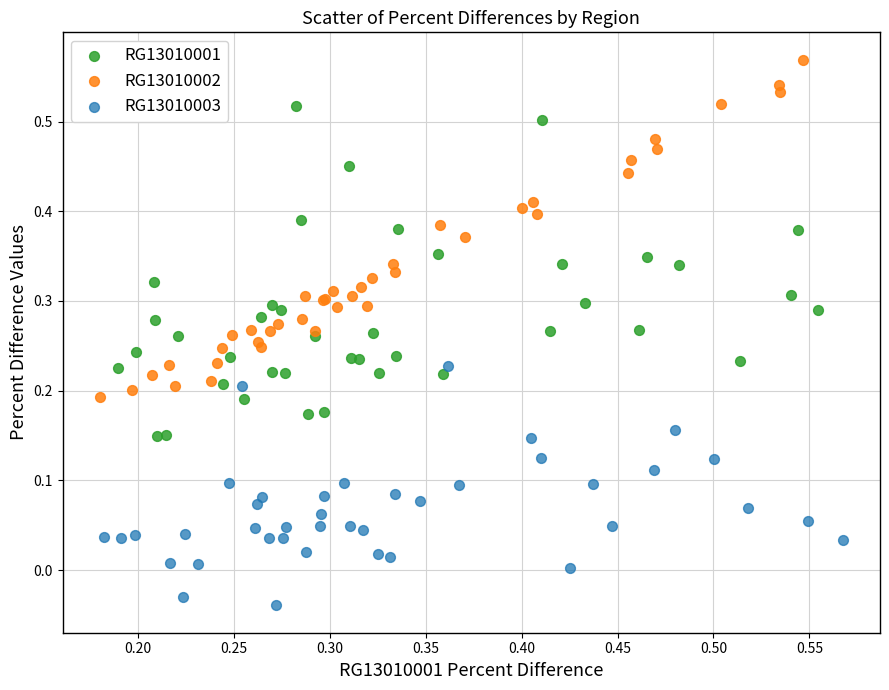

What are all the series names shown in the legend?

RG13010001, RG13010002, RG13010003